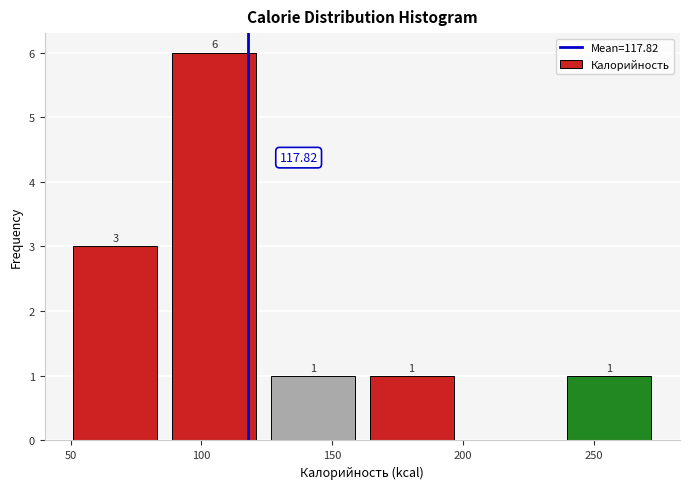

Which range on the x-axis has the tallest bar?

90 to 125